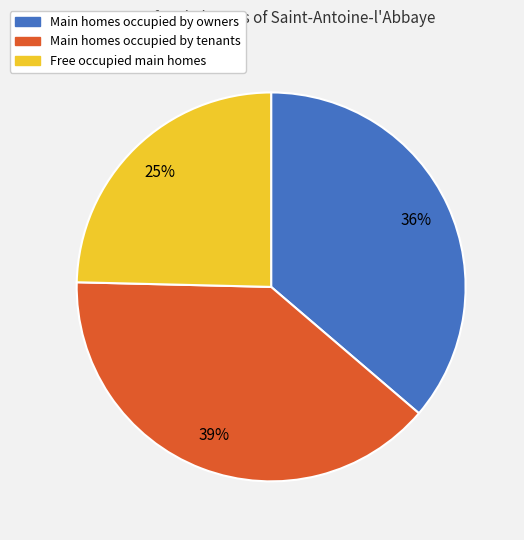

To the nearest percent, what is the average slice percentage?

33%